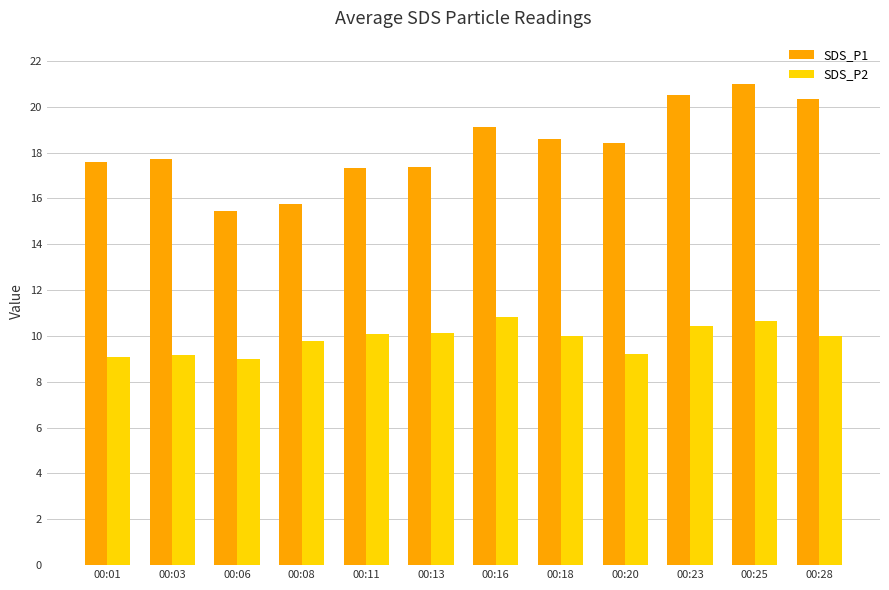

Rank the series at 00:25 from lowest to highest value.

SDS_P2, SDS_P1